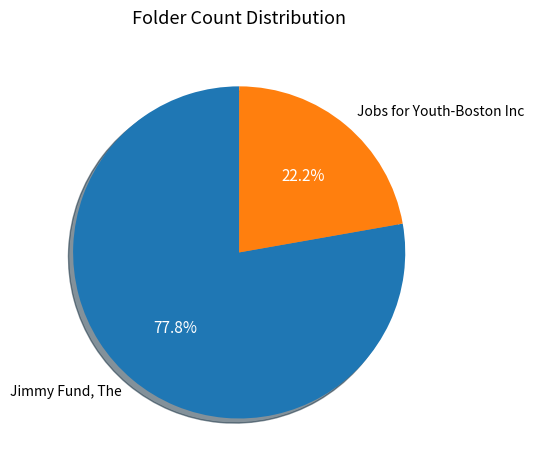

Which category has the biggest portion of the pie?

Jimmy Fund, The